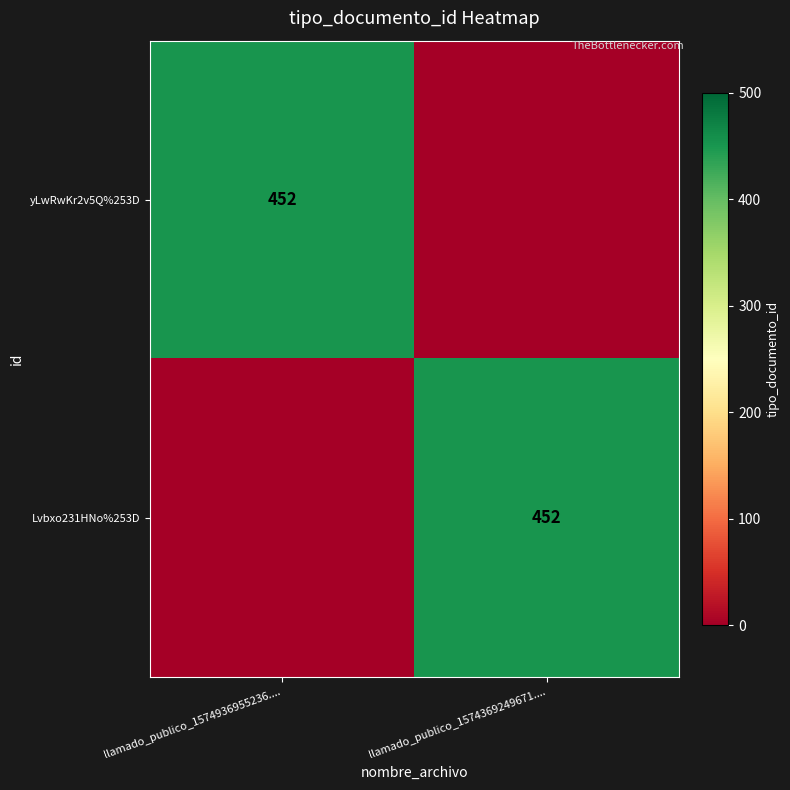

The Lvbxo231HNo%253D series shows 240 at llamado_publico_1574369249671..... True or false?

False